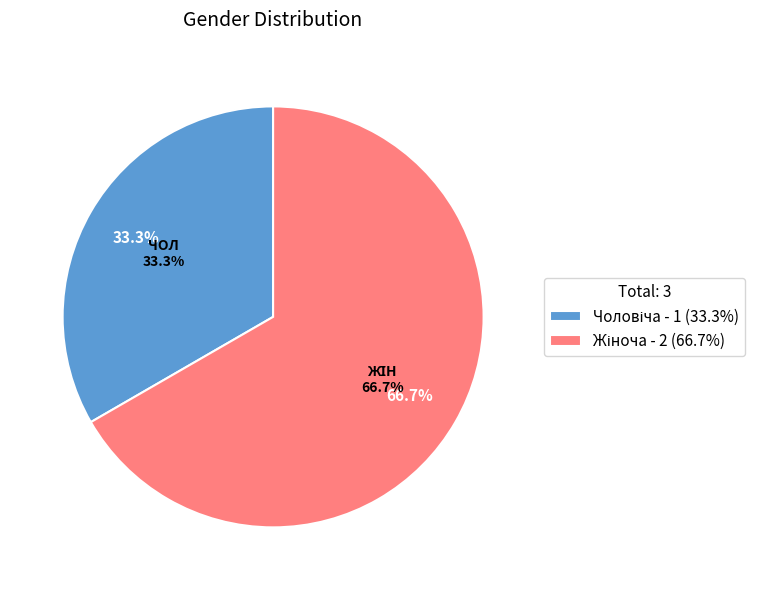

How many slices are in this pie chart?

2